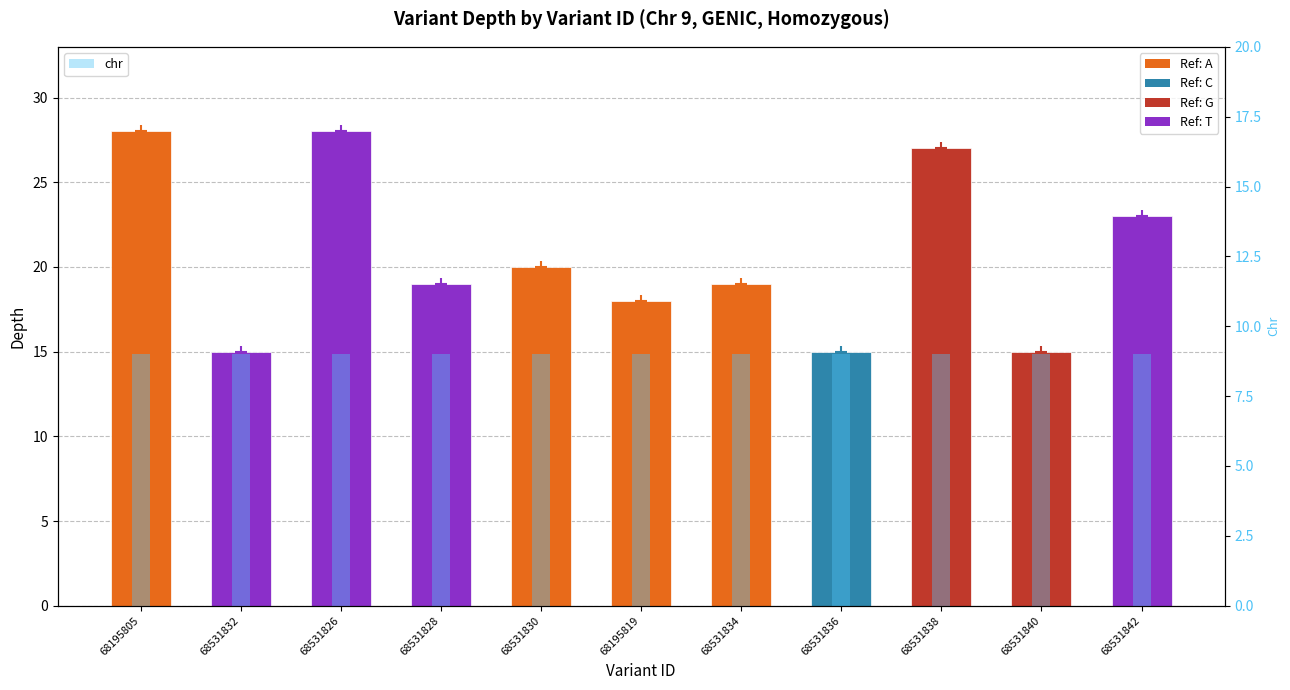

What is the average value?

21